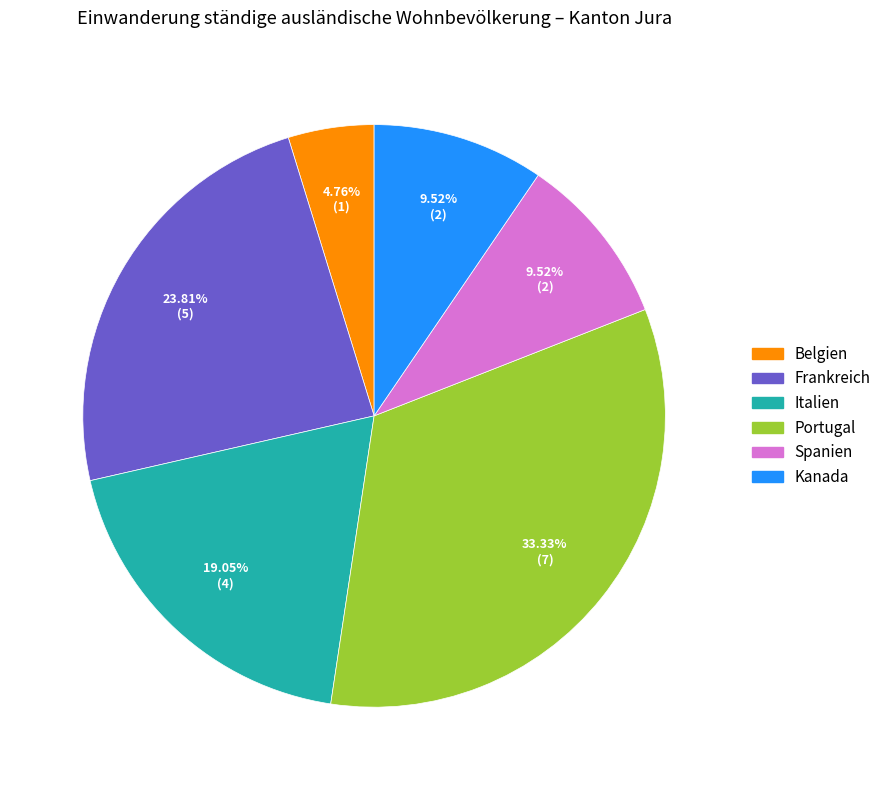

The Italien slice represents 19% of the pie. True or false?

True